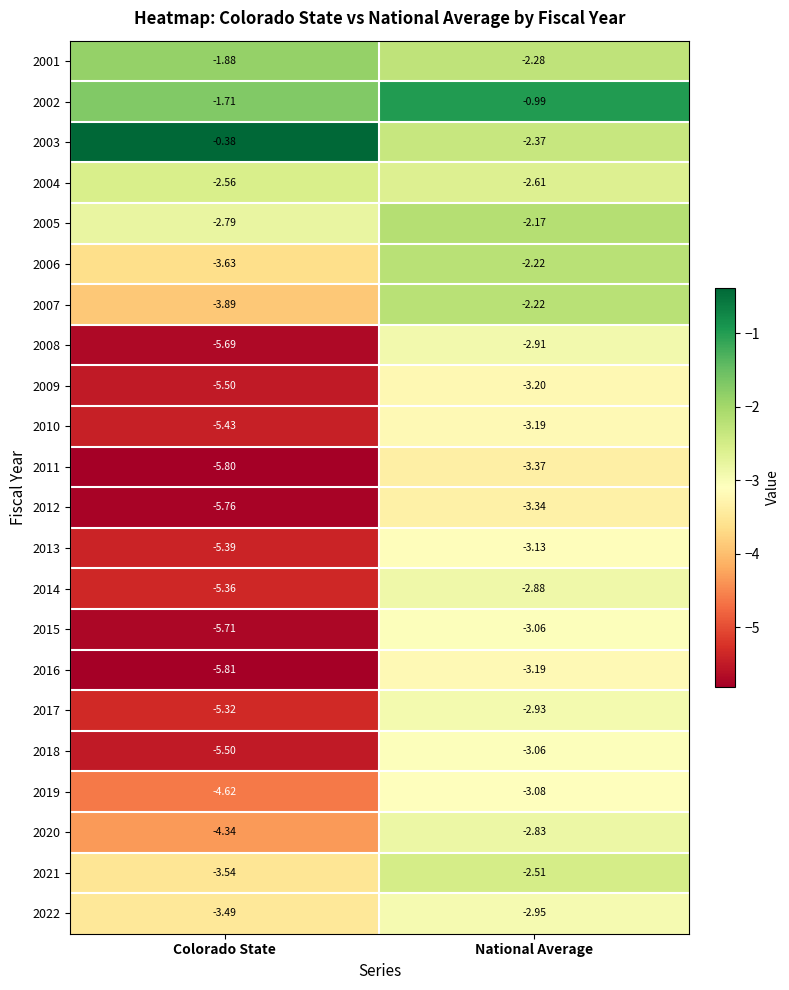

Rank the categories by 2011 value from lowest to highest.

Colorado State, National Average